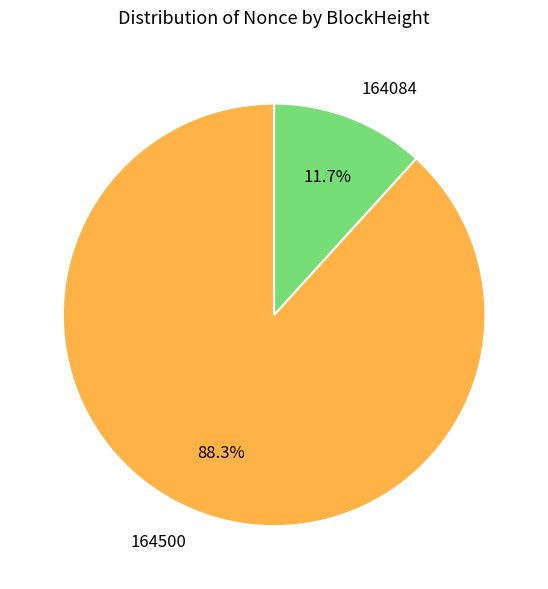

What is the largest slice in the pie chart?

164500